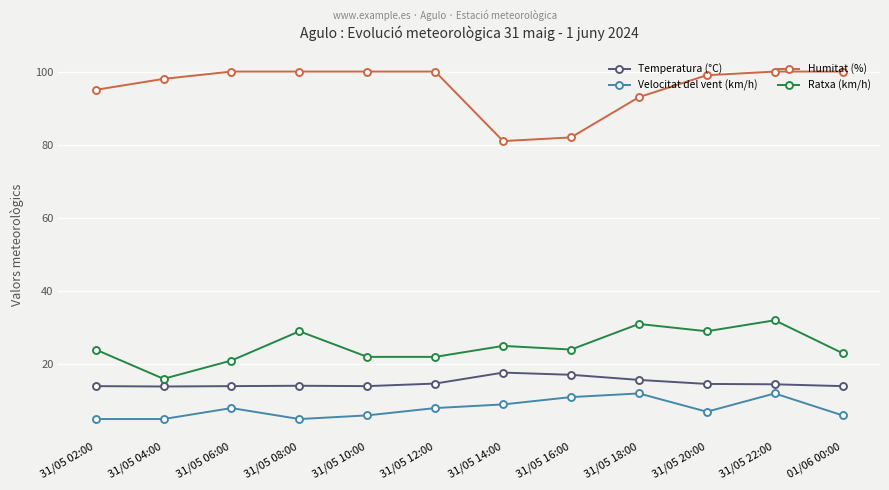

Which series has the widest spread of values?

Humitat (%)